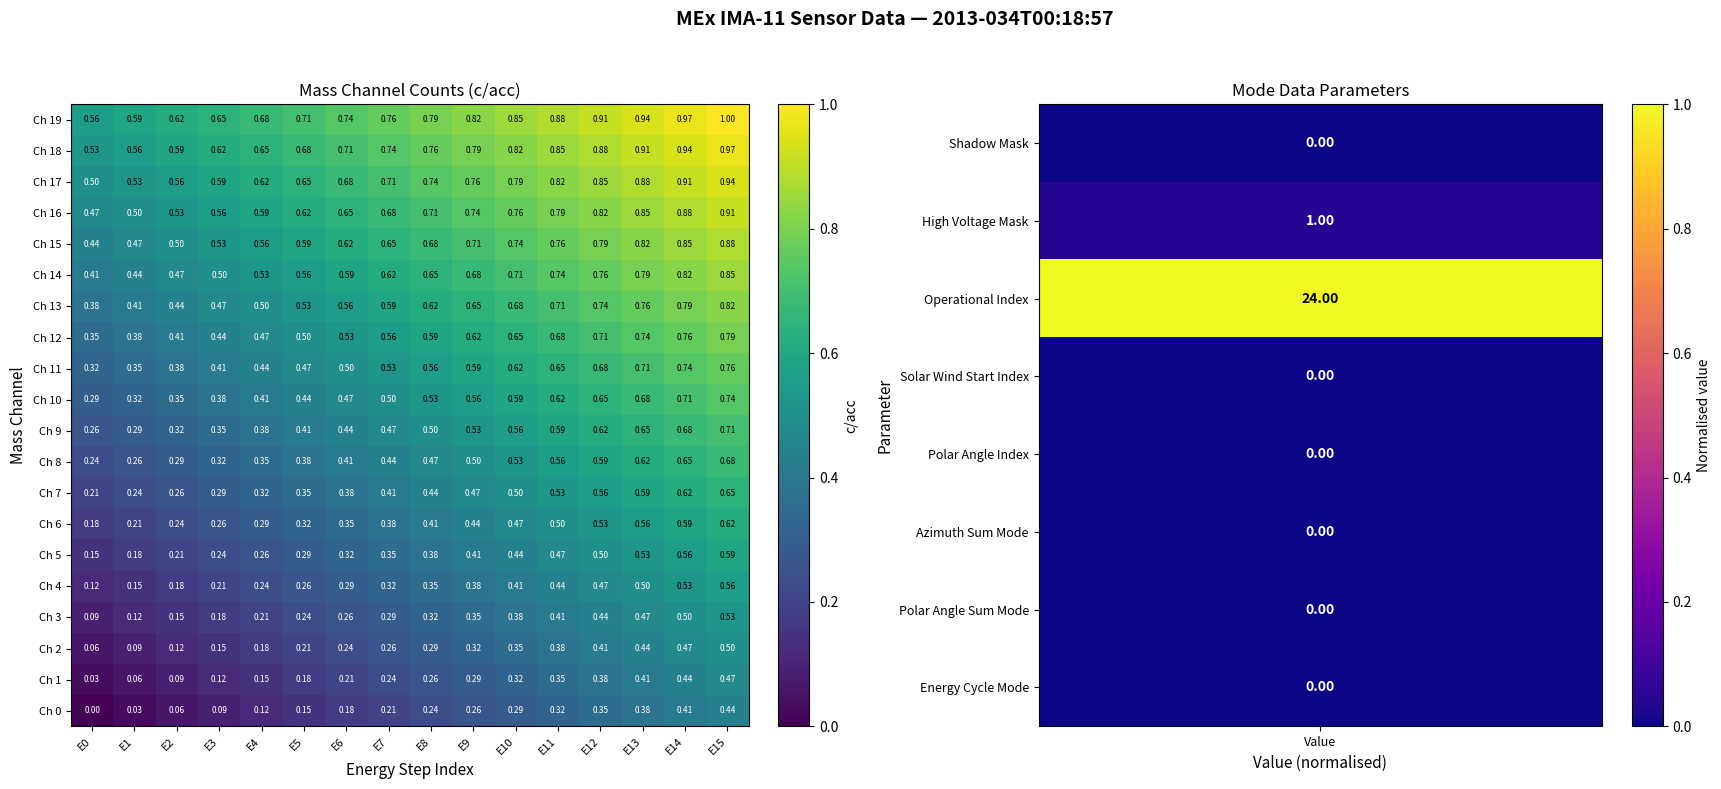

How many data points in Ch 0 are above 0?

15